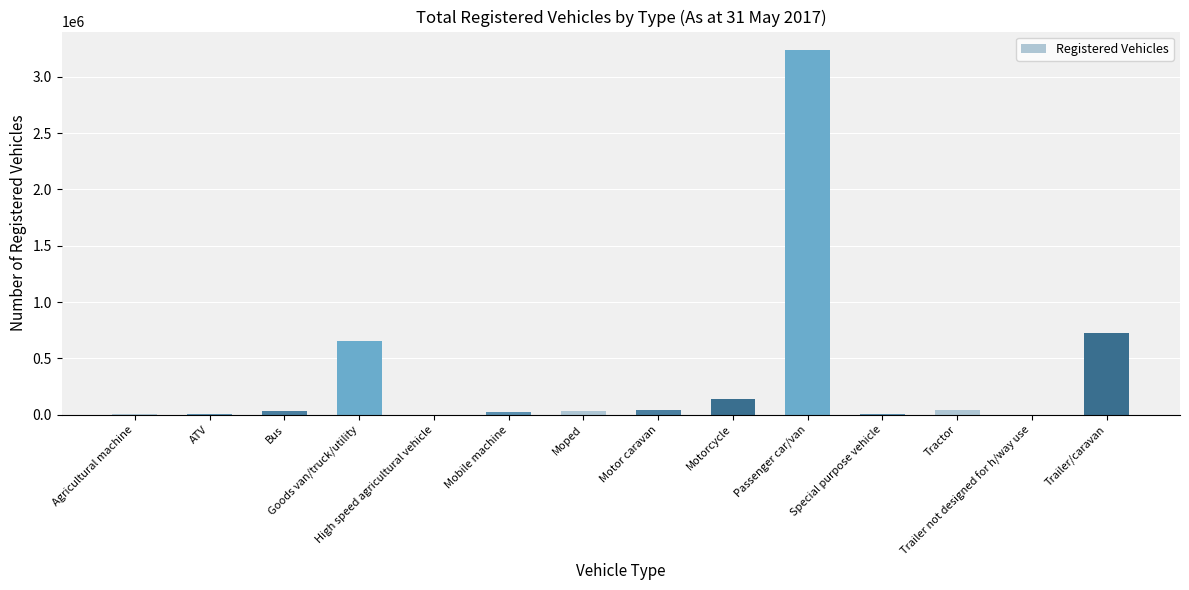

How many series are shown in this chart?

1